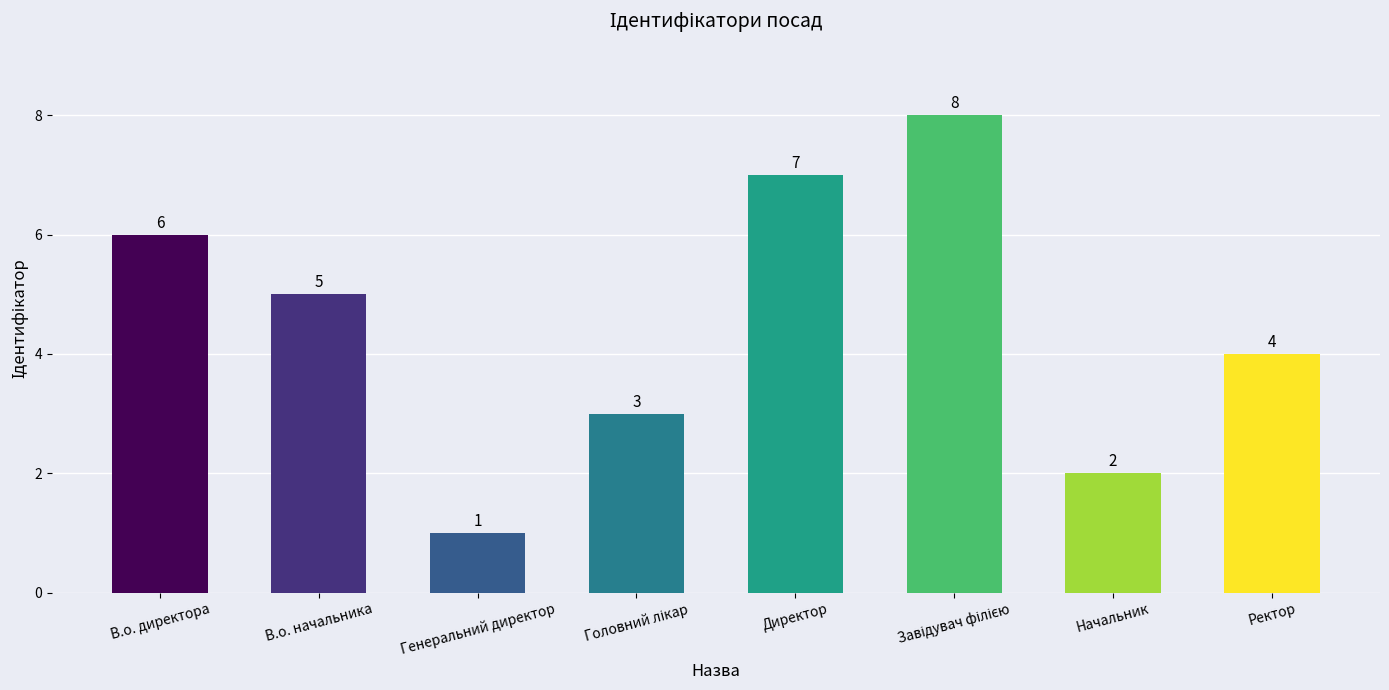

Reading right to left, what are all the values shown in this chart?

4	2	8	7	3	1	5	6